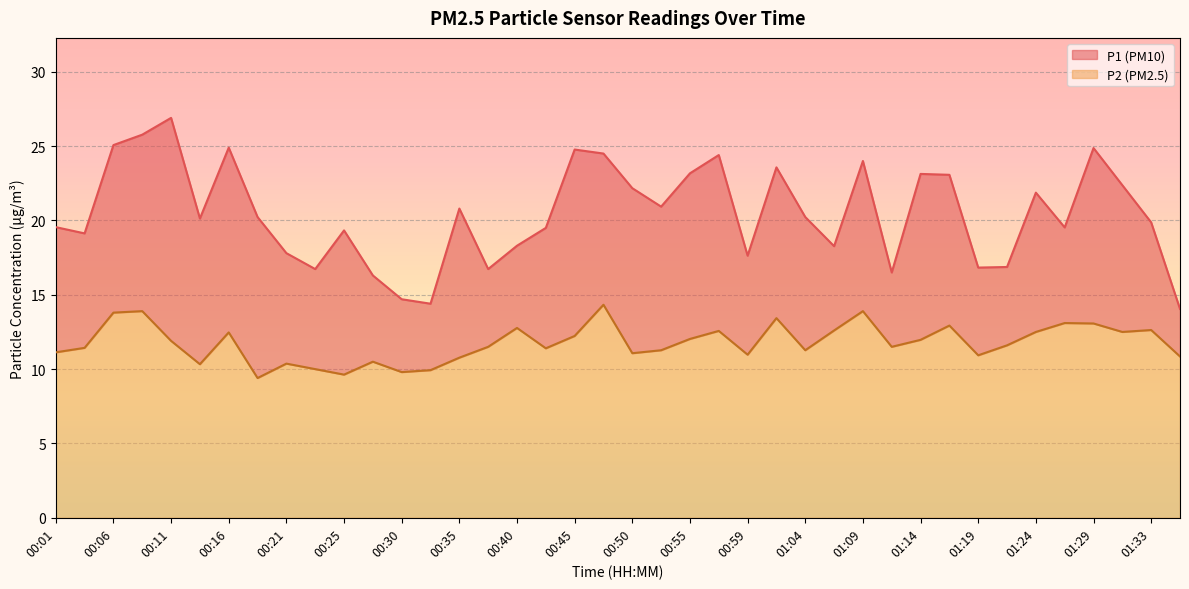

In P2, how many points are lower than both neighbors (excluding endpoints)?

11